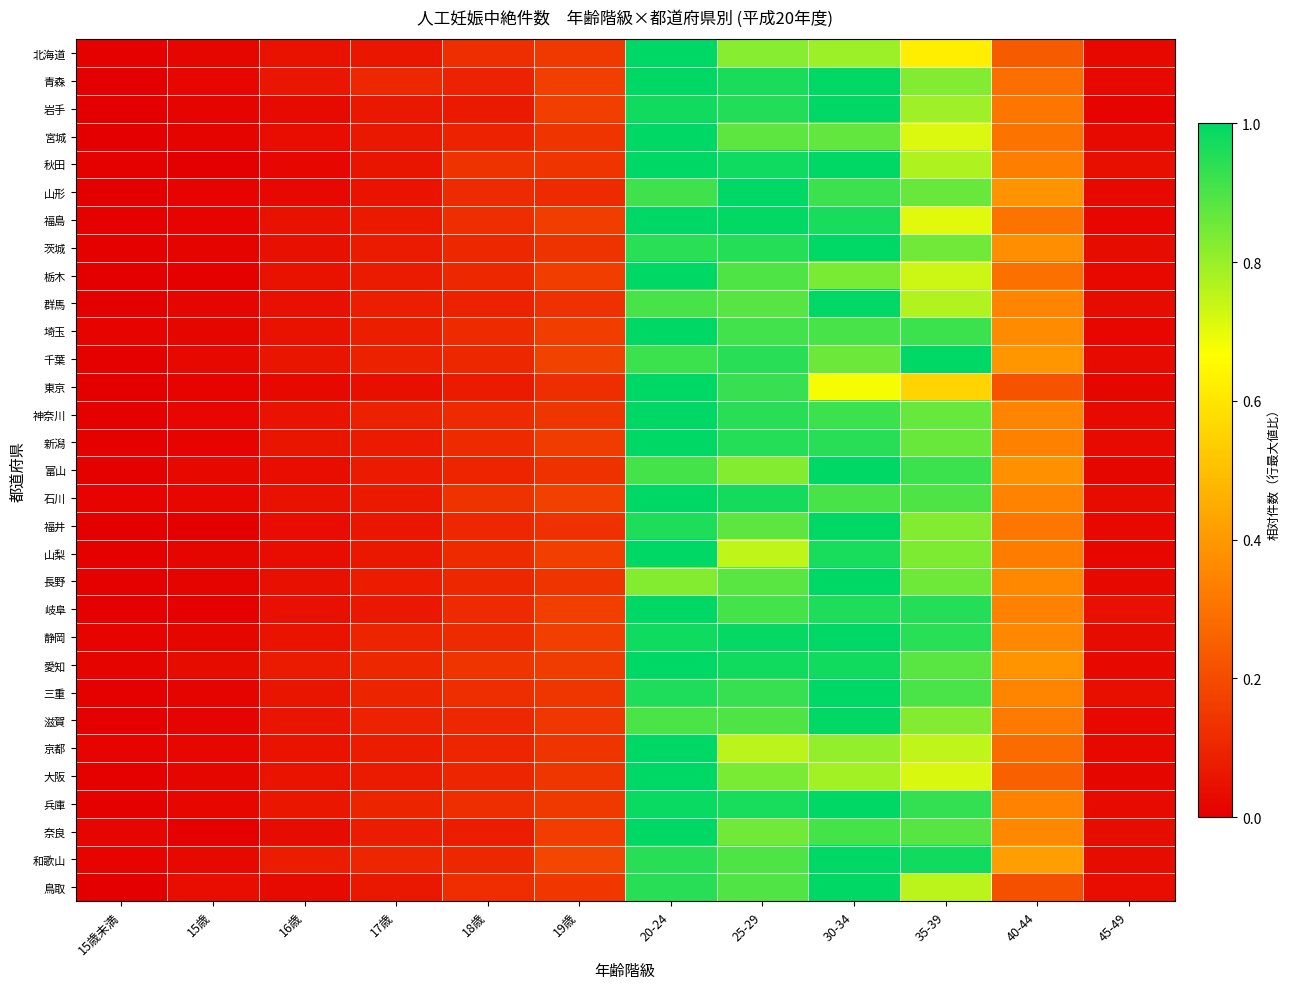

How many series are shown in this chart?

31